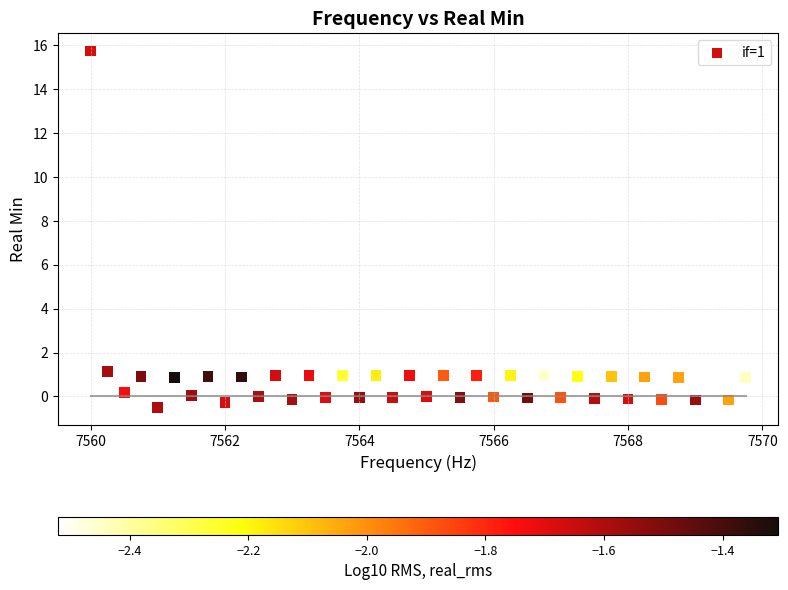

What is the range of X values (max minus min)?

9.8